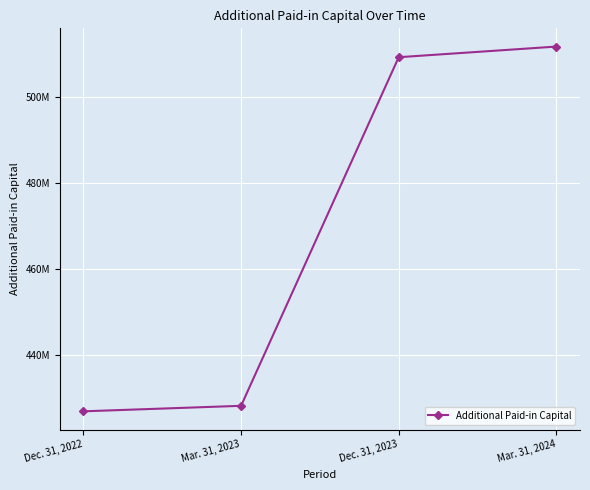

Does the chart have visible grid lines?

Yes